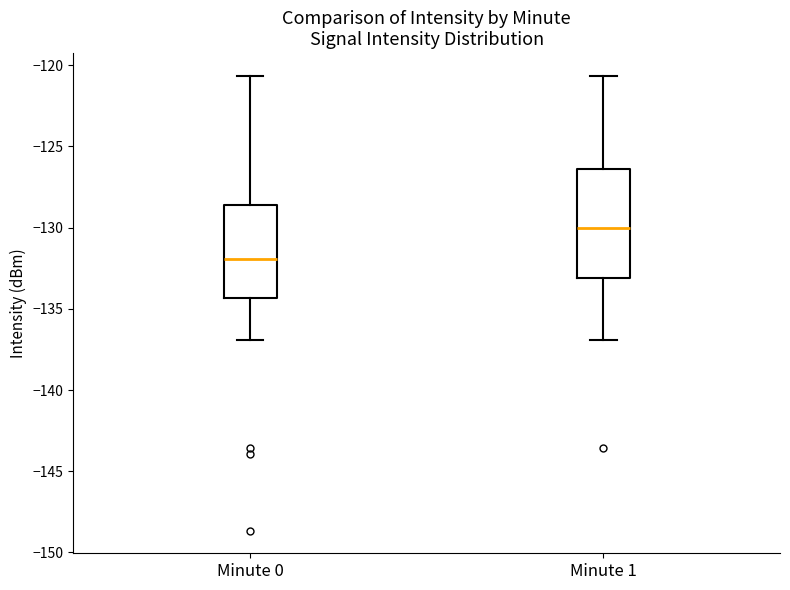

Reading left to right, read every box against the y-axis: the position of its median line, the range the box covers, and the ends of its whiskers. The values are not printed on the chart, so give them approximately, as read against the axis.

Minute 0: median -132.0, box -134.5 to -128.5, whiskers -137.0 to -120.5
Minute 1: median -130.0, box -133.0 to -126.5, whiskers -137.0 to -120.5